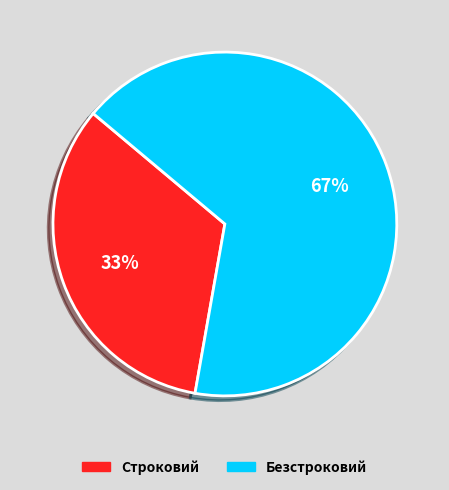

To the nearest percent, what is the average slice percentage?

50%